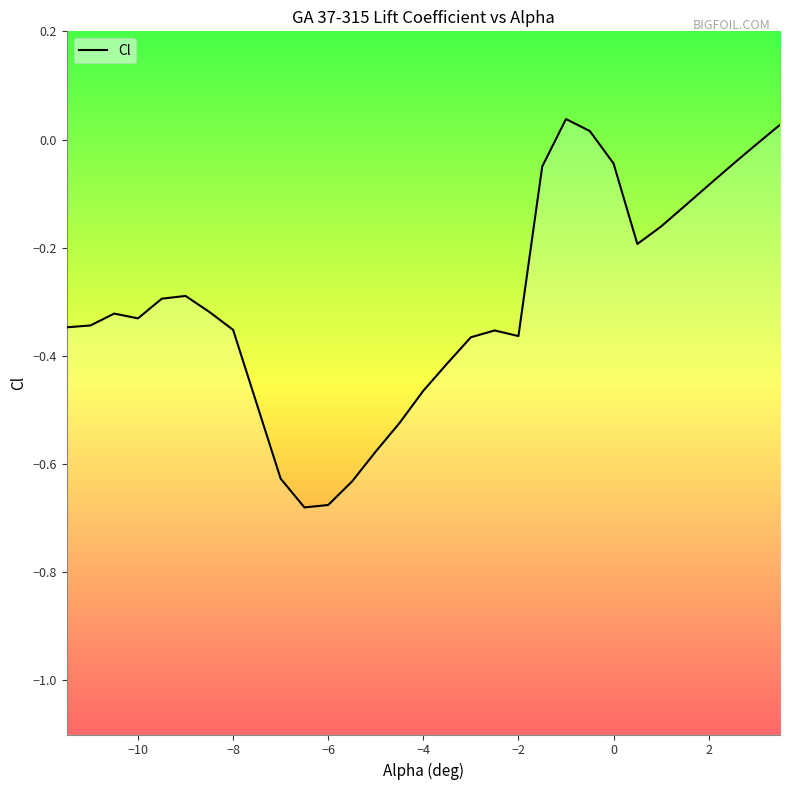

List the labels in order of value, smallest first.

-6.5, -6.0, -5.5, -7.0, -5.0, -4.5, -4.0, -3.5, -3.0, -2.0, -2.5, -8.0, -11.5, -11.0, -10.0, -10.5, -8.5, -9.5, -9.0, 0.5, 1.0, 1.5, 2.0, -1.5, 2.5, 0.0, 3.0, -0.5, 3.5, -1.0